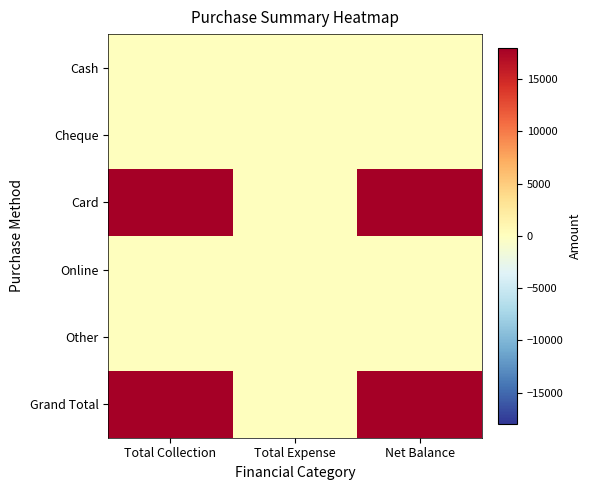

List the series in order of their peak value, highest first.

Card, Grand Total, Cash, Cheque, Online, Other